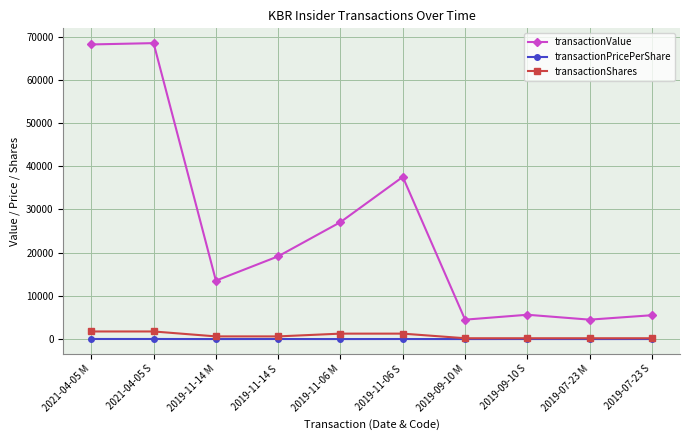

Which series has the largest total across all categories?

transactionValue